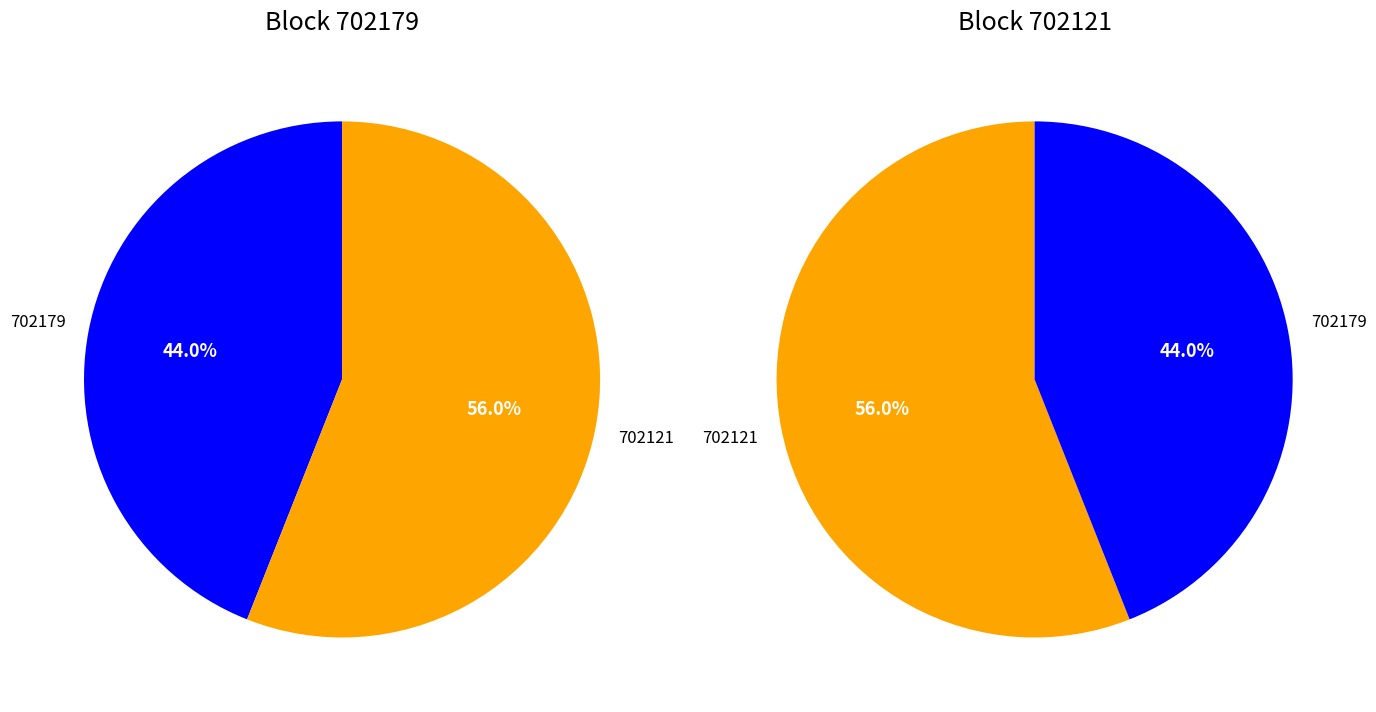

To the nearest percent, what is the difference between the 702179 and 702121 slice percentages?

12%